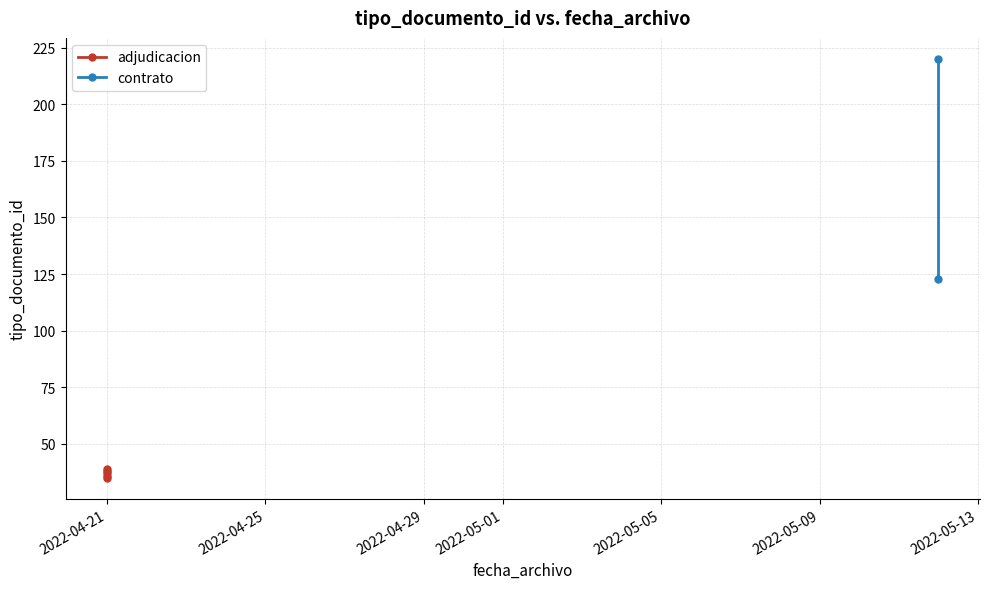

What is the label of the 2nd point from the left?

2022-04-21